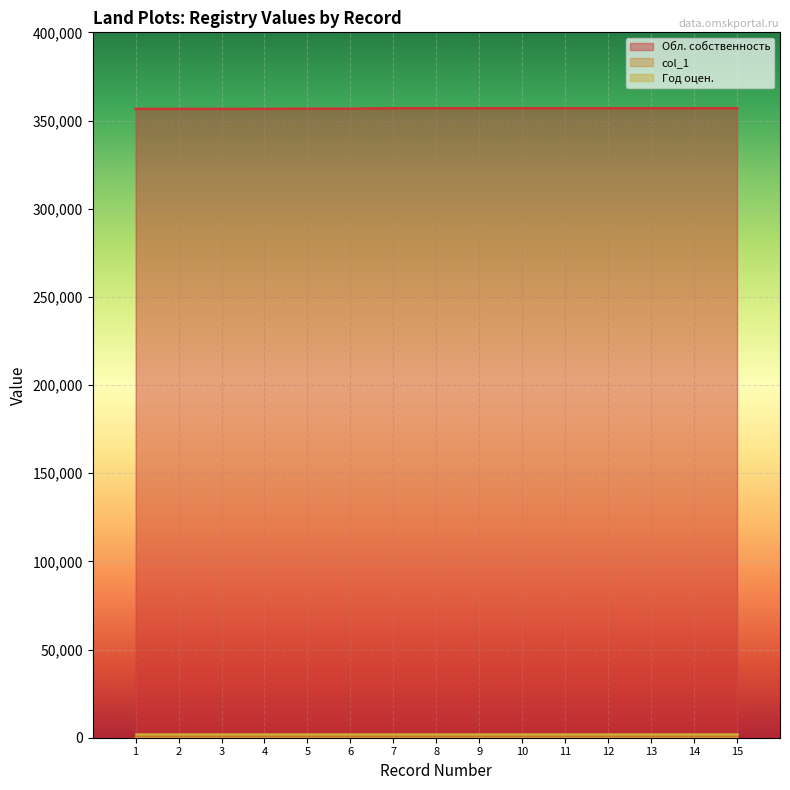

Between 1 and 13, which is larger?

13